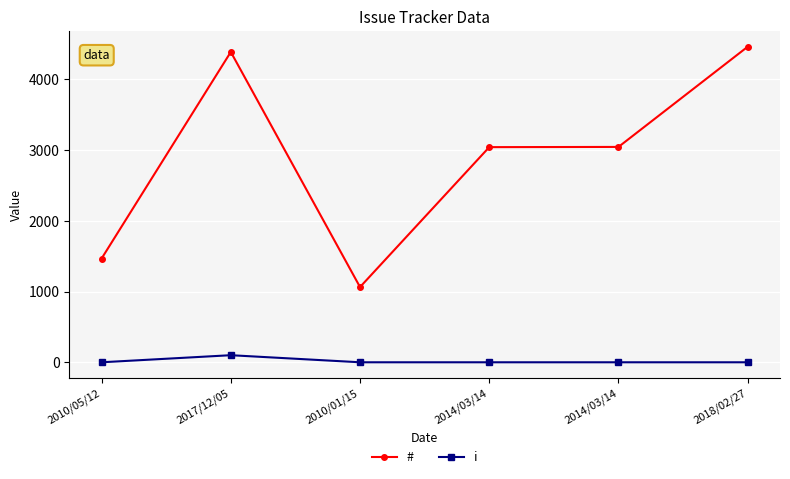

True or false: # and i cross at least once.

False